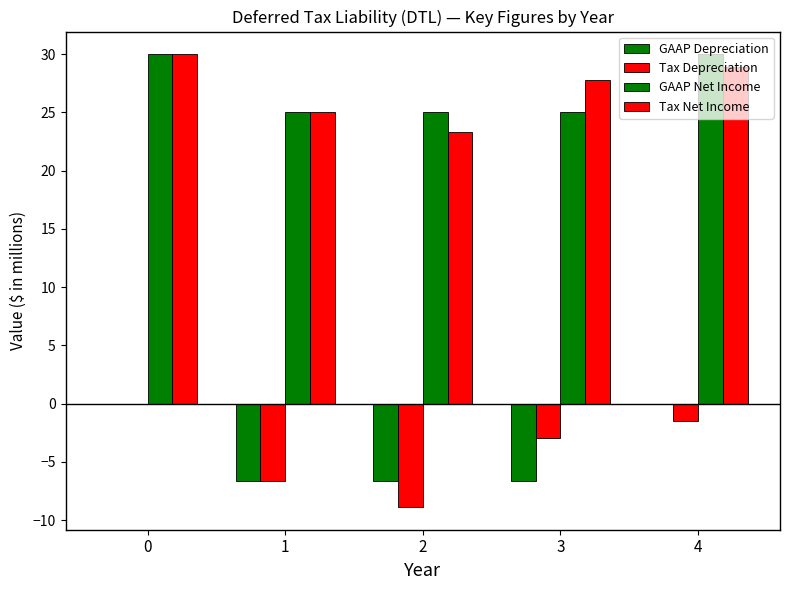

Between 2 and 4, which series saw the biggest shift?

Tax Depreciation